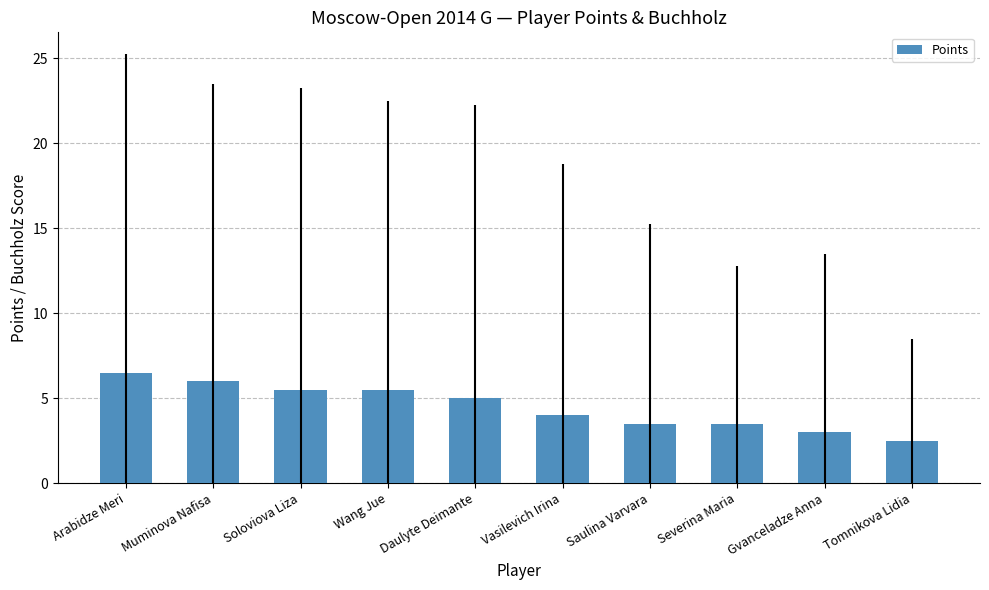

What is the sum of all values?

45.0